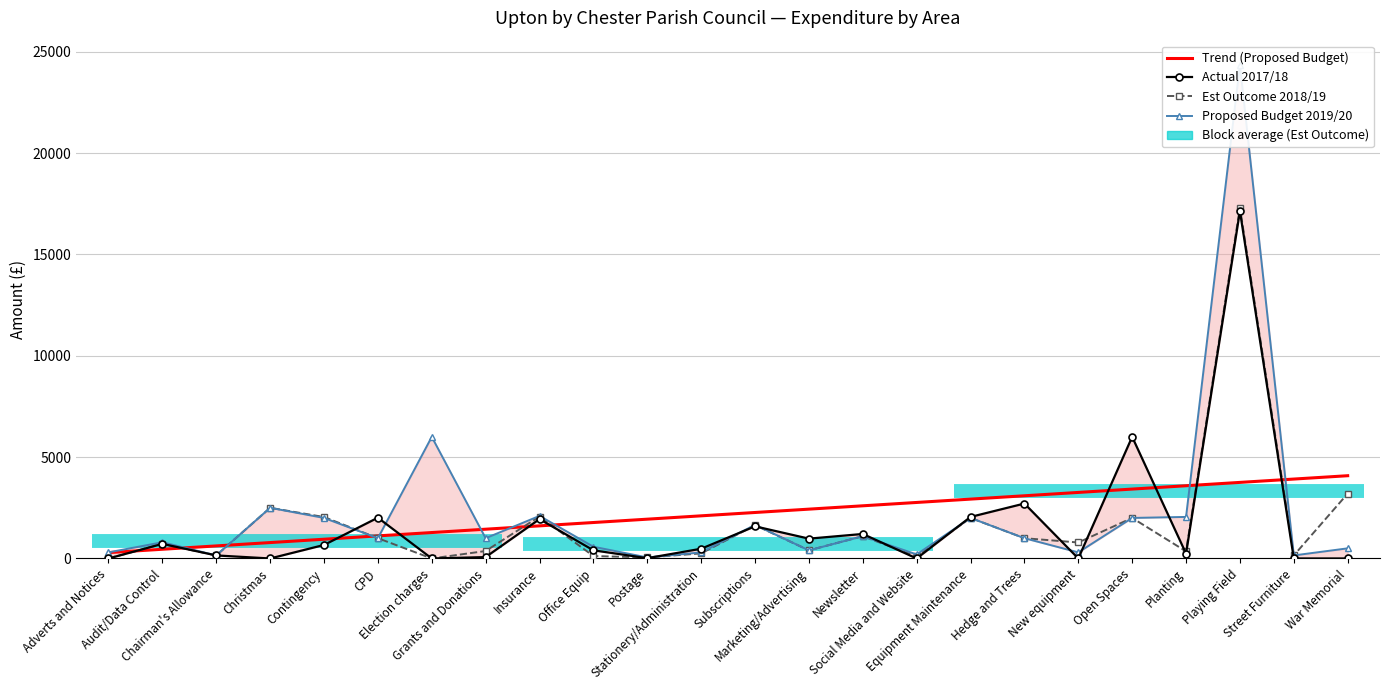

Reading left to right, extract all data points from this chart.

Actual 2017/18: Adverts and Notices=0	Audit/Data Control=720	Chairman's Allowance=150	Christmas=0	Contingency=666	CPD=2012	Election charges=0	Grants and Donations=68	Insurance=1942	Office Equip=402	Postage=15	Stationery/Administration=480	Subscriptions=1586	Marketing/Advertising=978	Newsletter=1209	Social Media and Website=0	Equipment Maintenance=2049	Hedge and Trees=2710	New equipment=0	Open Spaces=6000	Planting=239	Playing Field=17139	Street Furniture=0	War Memorial=0
Est Outcome 2018/19: Adverts and Notices=0	Audit/Data Control=720	Chairman's Allowance=150	Christmas=2500	Contingency=2045	CPD=1000	Election charges=0	Grants and Donations=368	Insurance=2070	Office Equip=120	Postage=50	Stationery/Administration=250	Subscriptions=1645	Marketing/Advertising=400	Newsletter=1100	Social Media and Website=100	Equipment Maintenance=2000	Hedge and Trees=1000	New equipment=788	Open Spaces=2000	Planting=350	Playing Field=17300	Street Furniture=150	War Memorial=3200
Proposed Budget 2019/20: Adverts and Notices=300	Audit/Data Control=800	Chairman's Allowance=150	Christmas=2500	Contingency=2000	CPD=1000	Election charges=6000	Grants and Donations=1000	Insurance=2100	Office Equip=580	Postage=50	Stationery/Administration=300	Subscriptions=1655	Marketing/Advertising=400	Newsletter=1100	Social Media and Website=200	Equipment Maintenance=2000	Hedge and Trees=1000	New equipment=300	Open Spaces=2000	Planting=2050	Playing Field=24330	Street Furniture=150	War Memorial=500